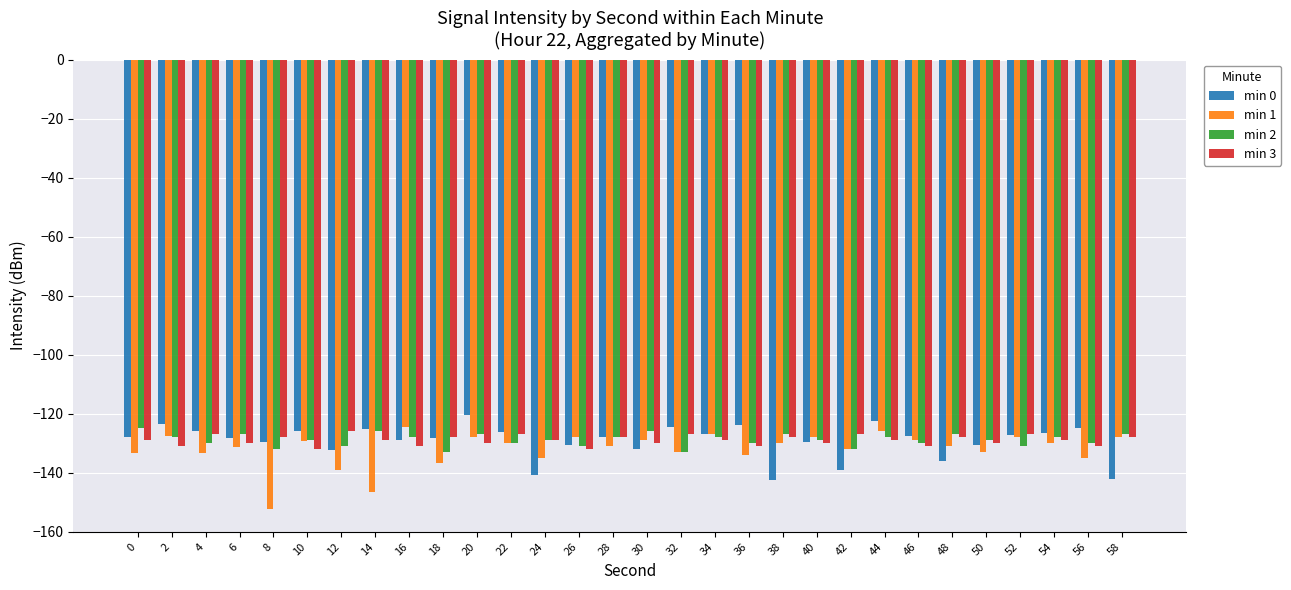

At which category does the chart reach its minimum across all series?

8